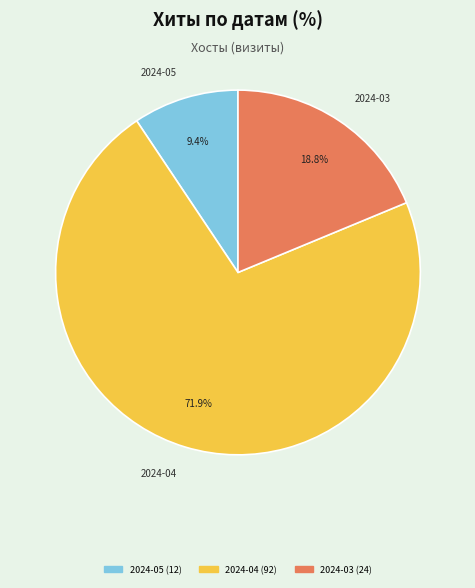

Rank the categories by value from lowest to highest.

2024-05, 2024-03, 2024-04